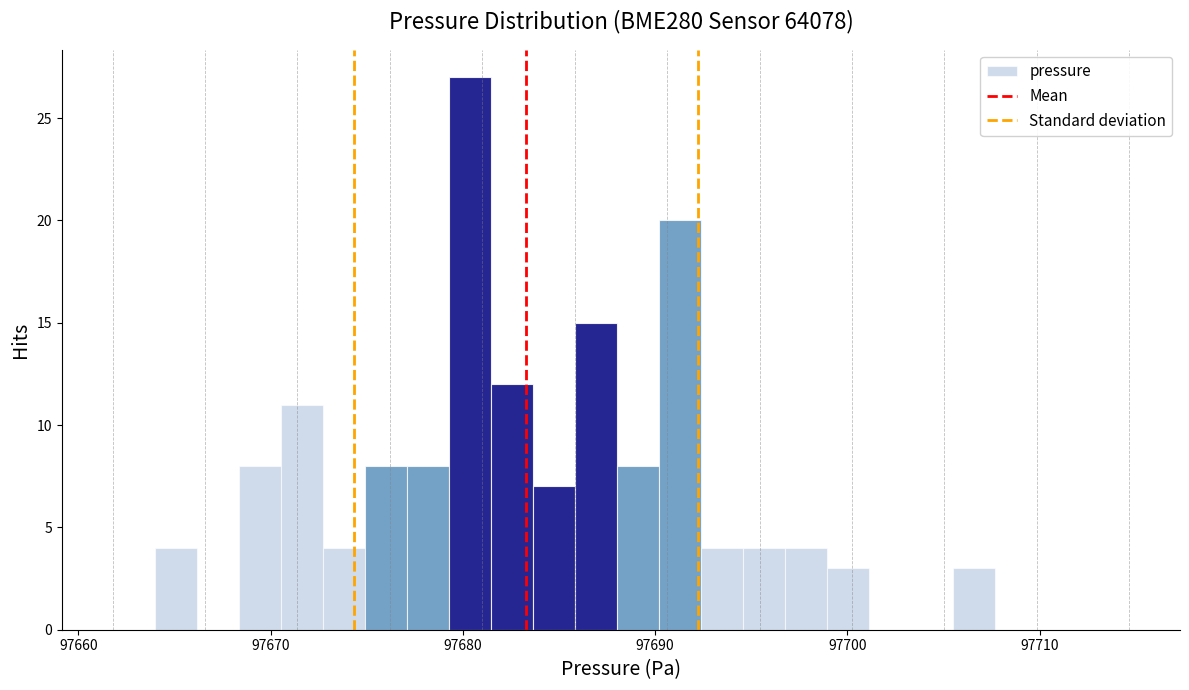

Read against the x-axis, roughly where is the centre of the tallest bar?

97680